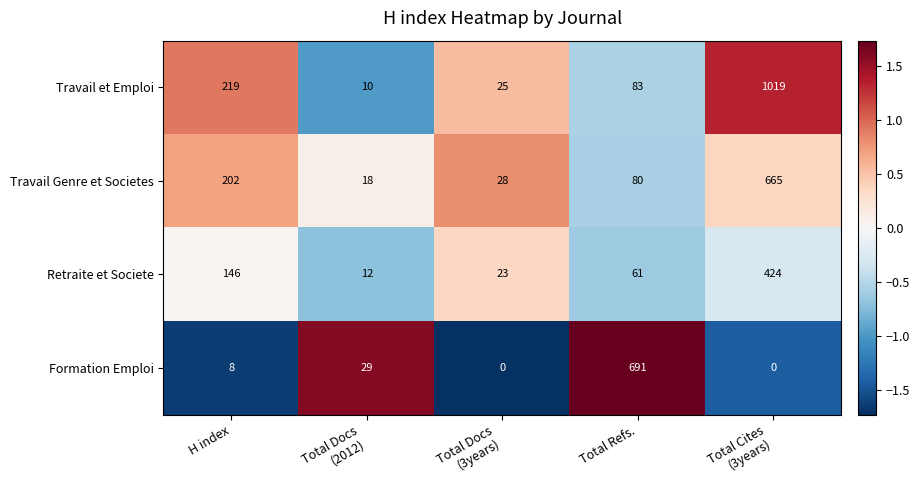

How many values in the Travail Genre et Societes series are below 80?

2